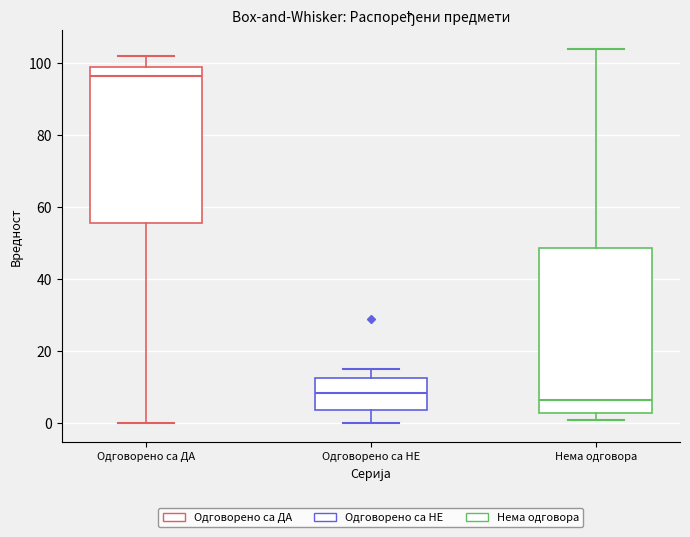

Reading left to right, transcribe this box plot: for each box, give where its median line is, the range the box spans, and where its two whiskers end, as read against the y-axis. The values are not printed on the chart, so give them approximately, as read against the axis.

Одговорено са ДА: median 96, box 56 to 100, whiskers 0 to 102
Одговорено са НЕ: median 8, box 4 to 12, whiskers 0 to 16
Нема одговора: median 6, box 2 to 48, whiskers 2 (just below the box's lower edge) to 104